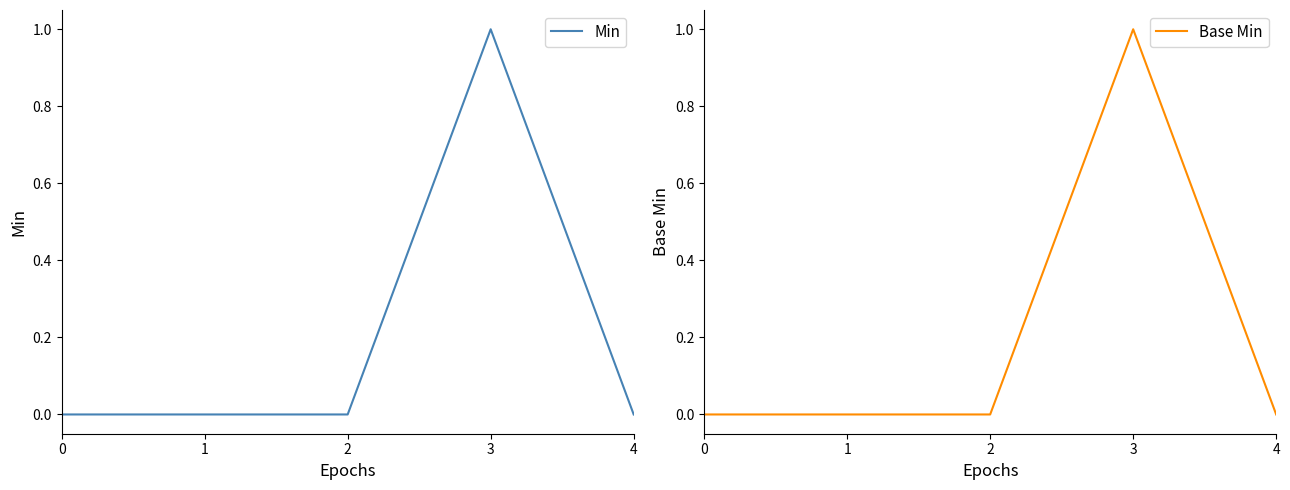

What is the difference between the maximum and second lowest values in the Min series?

1